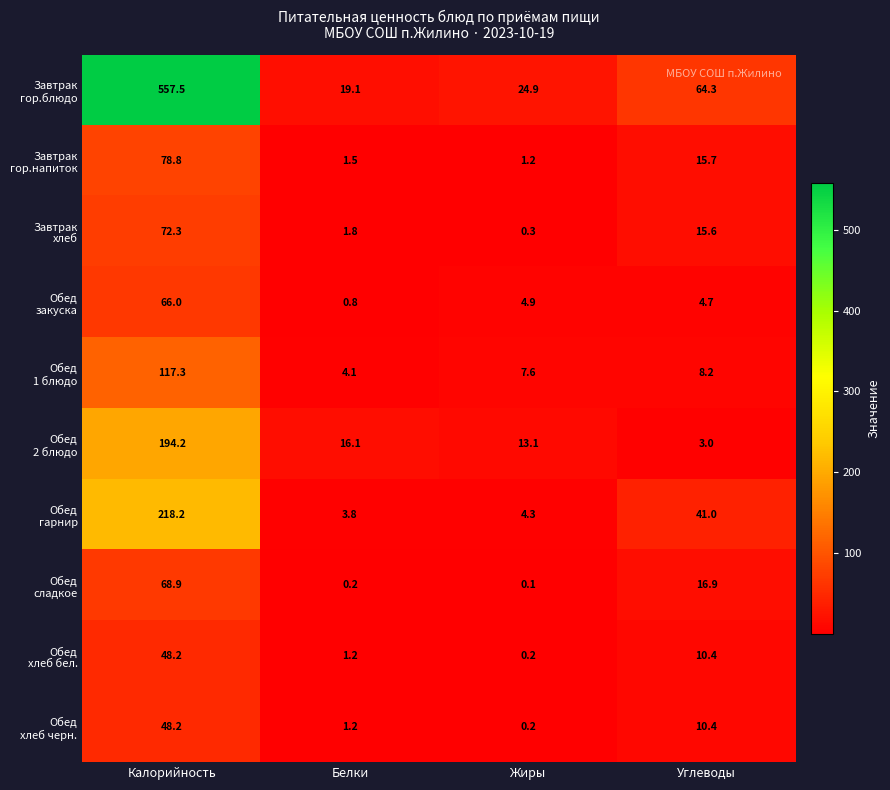

What is the total value across all series at Калорийность?

1469.6